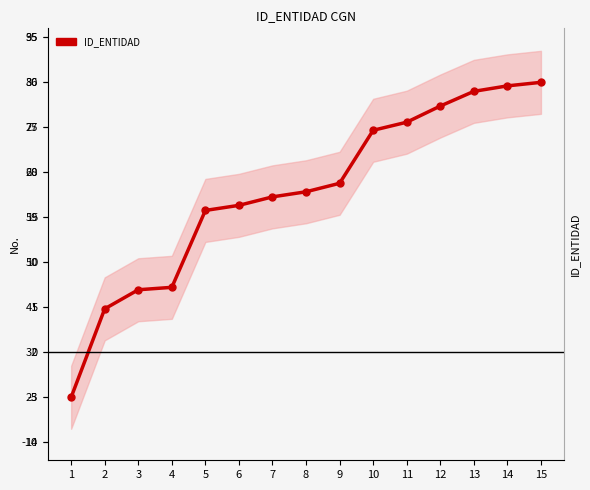

What is the value of the 7th point from the left?

17.3